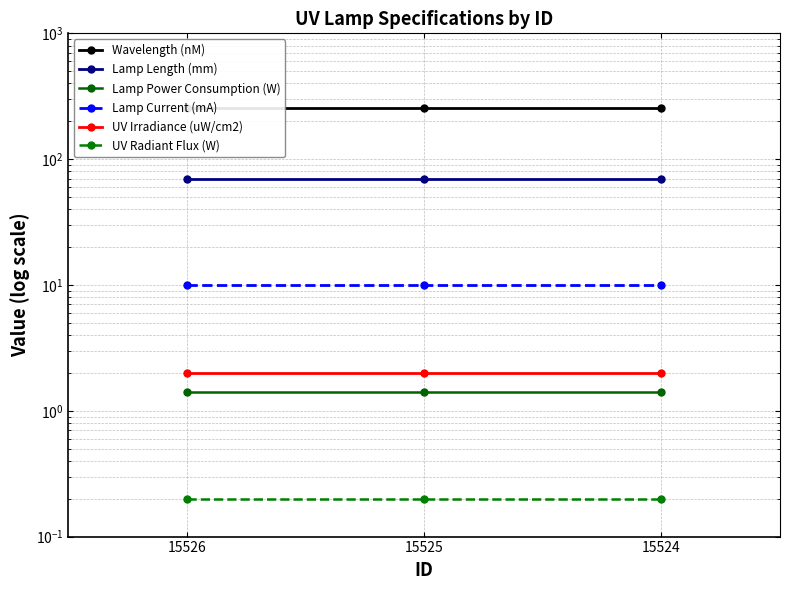

Which series has the largest total across all categories?

Wavelength (nM)